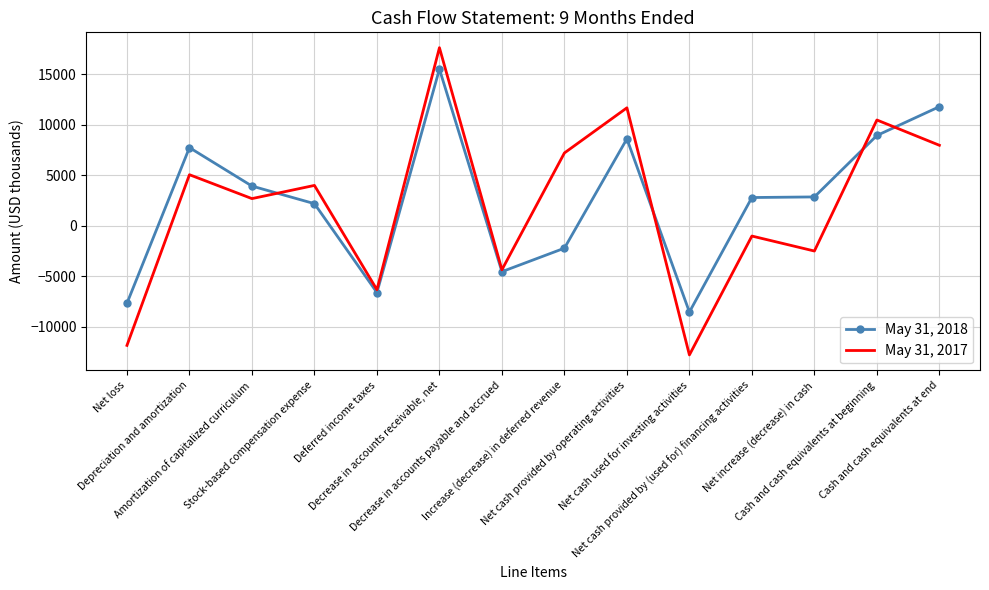

In May 31, 2018, how many points are higher than both neighbors (excluding endpoints)?

3